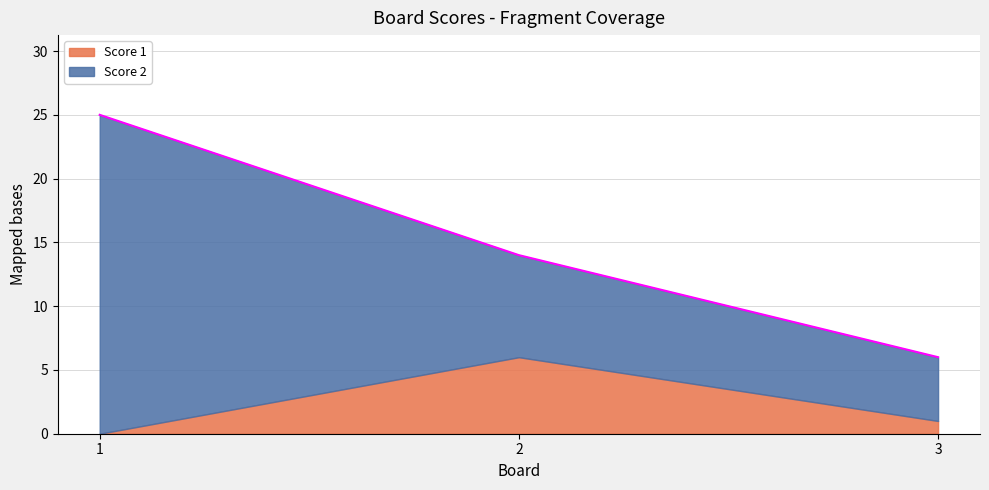

Which has a higher value, 3 or 1?

3